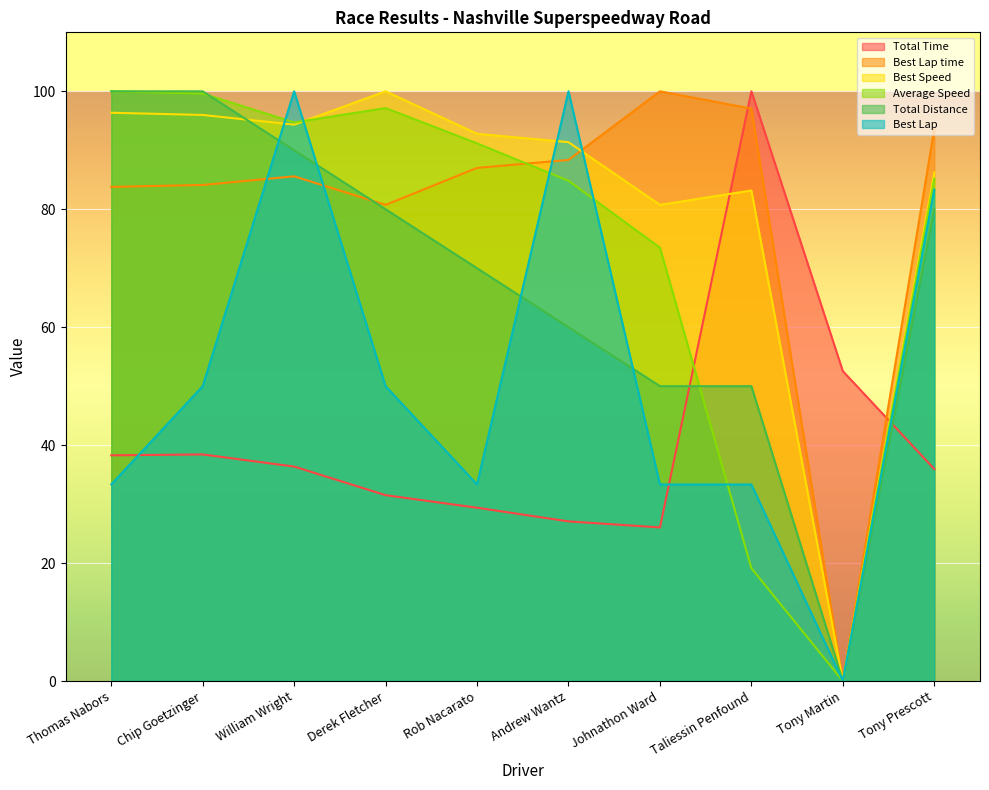

What is the label of the 3rd point from the right?

Taliessin Penfound